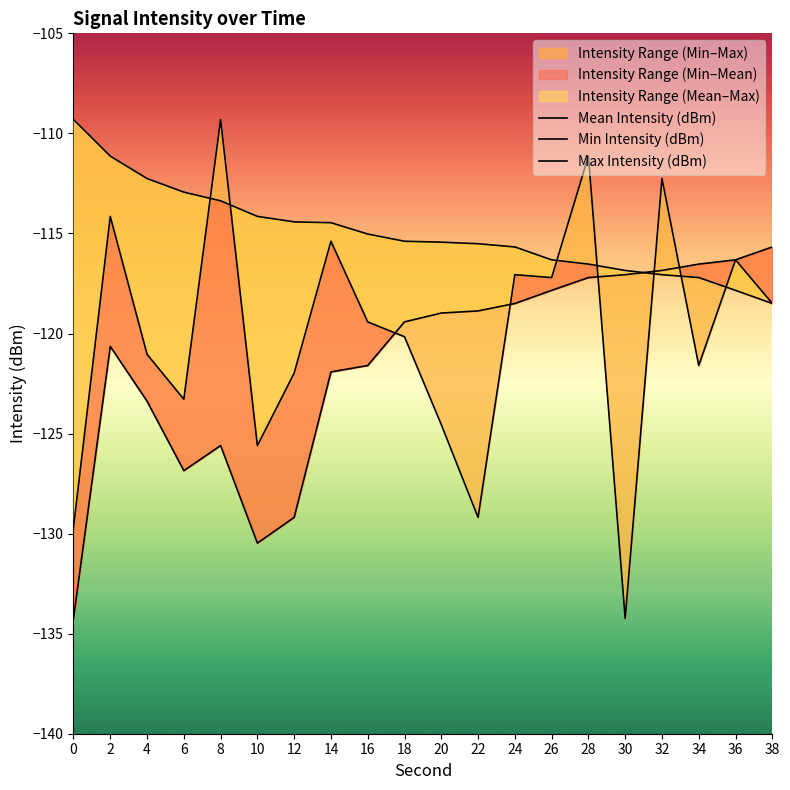

At which label does Mean Intensity (dBm) first exceed -119?

2